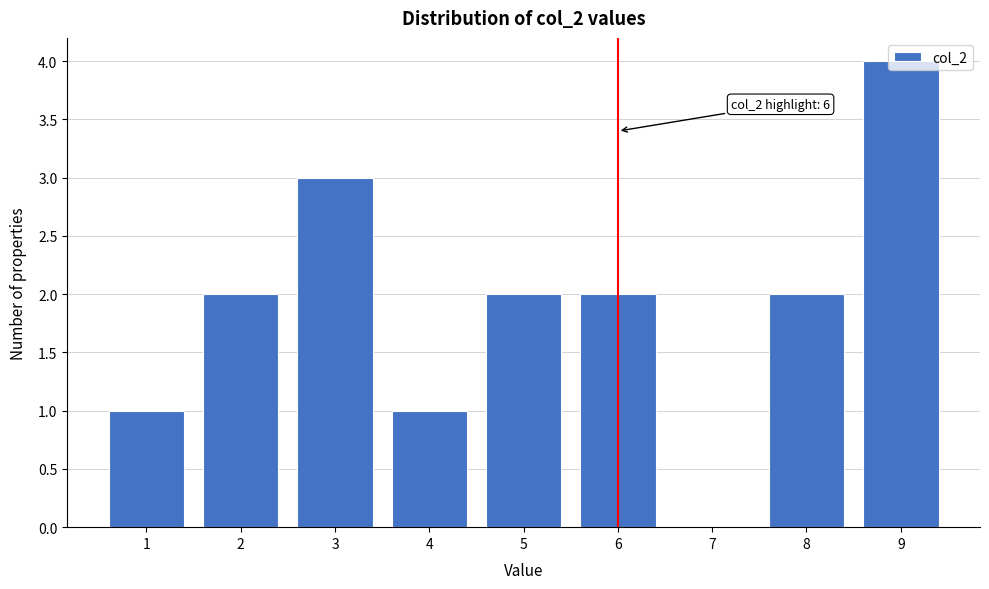

Is it true that the value at 7 is 0?

True